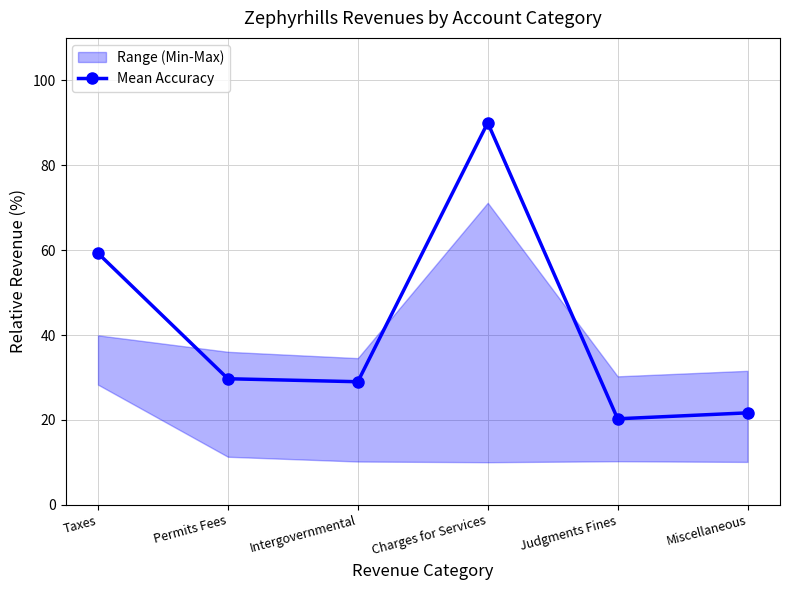

Rank the categories by value from highest to lowest.

Charges for Services, Taxes, Permits Fees, Intergovernmental, Miscellaneous, Judgments Fines